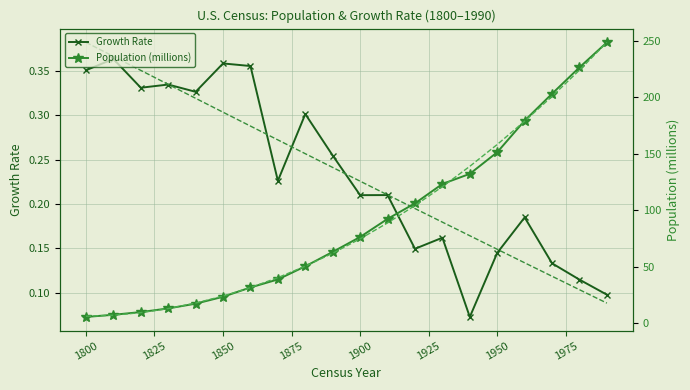

Which has a higher value, 1850 or 1825?

1850